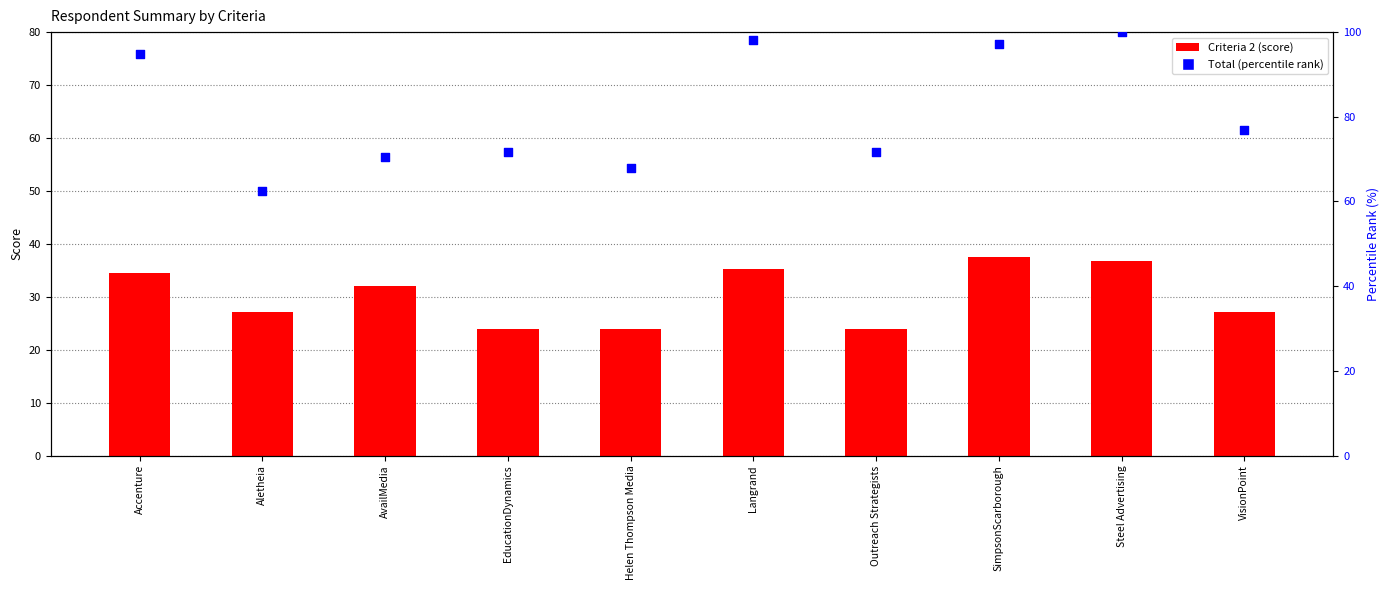

Which series has the widest spread of Y values?

Total (percentile rank)